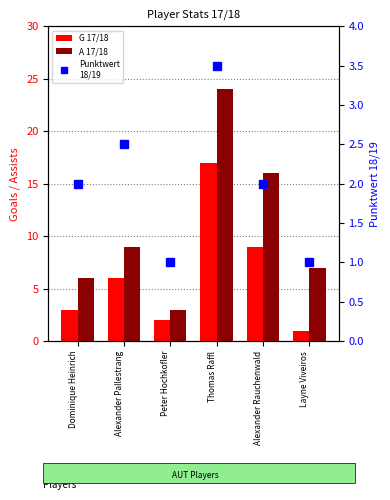

Where does the A 17/18 series first go above 9?

Thomas Raffl